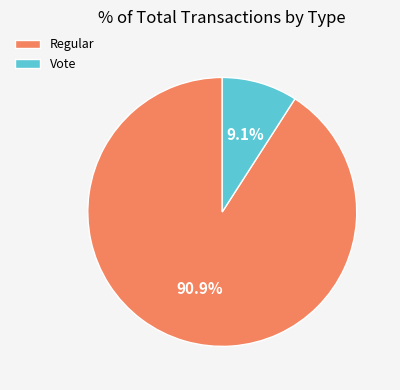

Combined, what portion of the pie is Regular and Vote?

100.0%